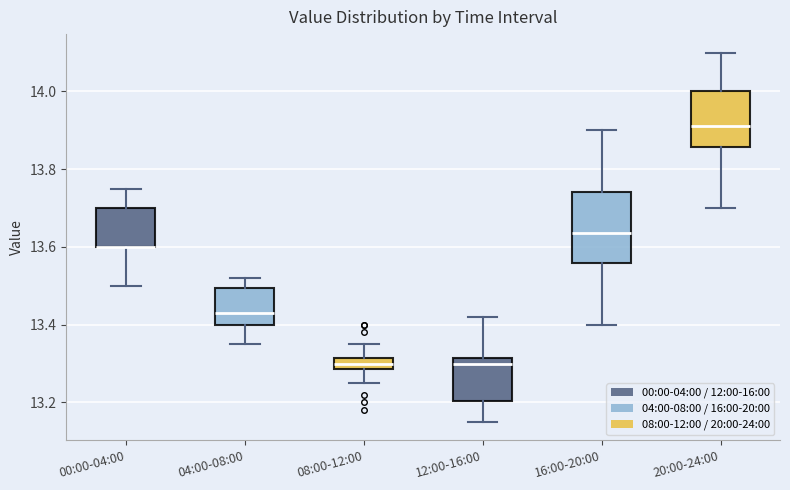

Comparing the boxes themselves (not the whiskers), which one is the tallest?

16:00-20:00